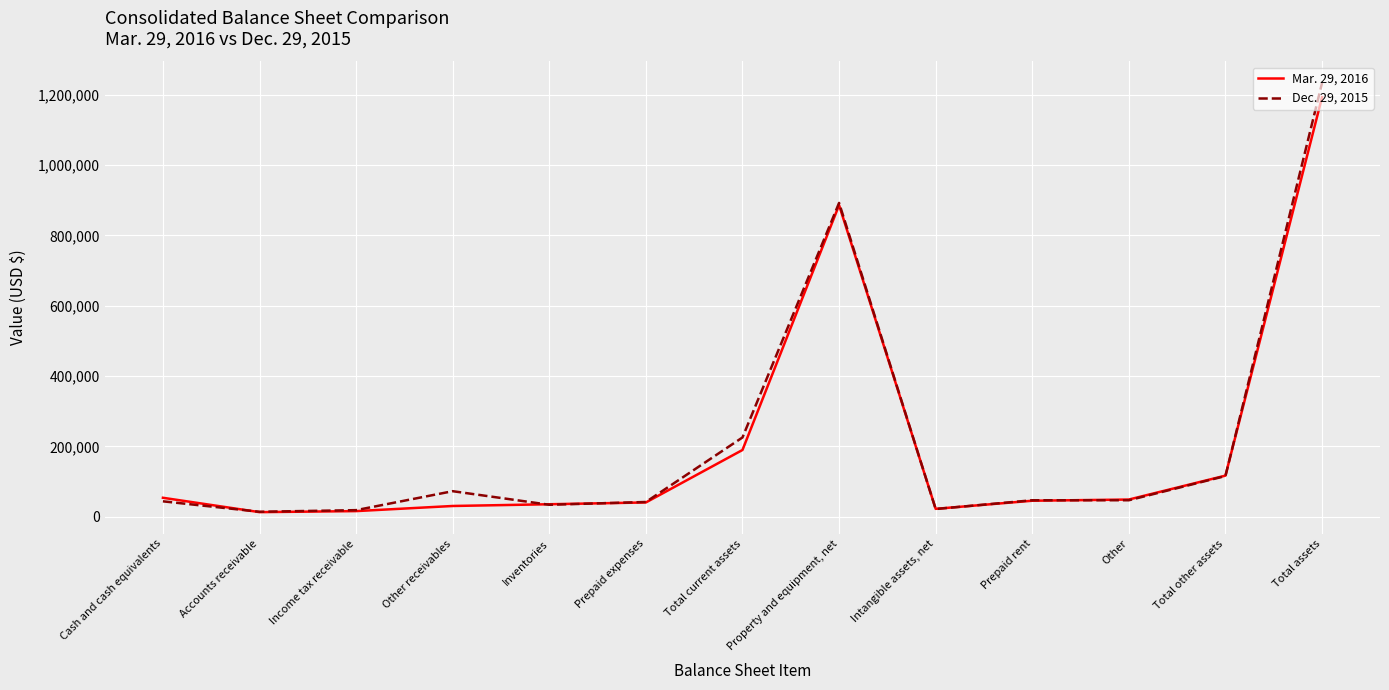

Does the chart have visible grid lines?

Yes